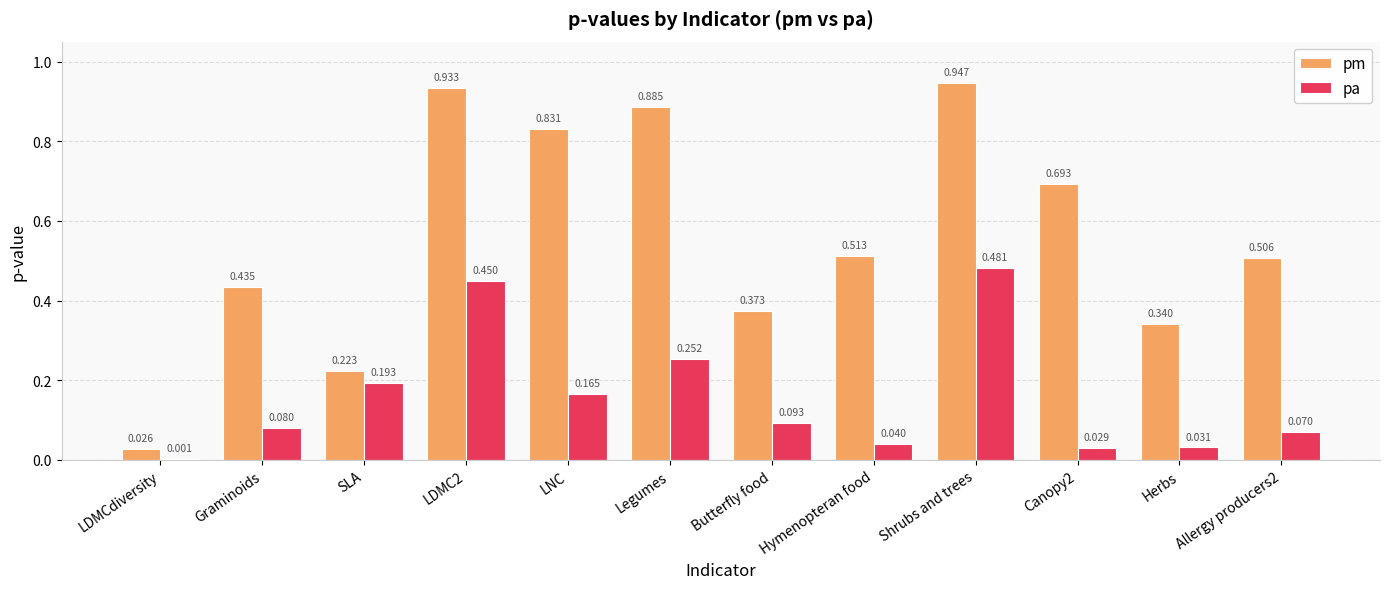

Where is pm nearest to the value 0?

LDMCdiversity